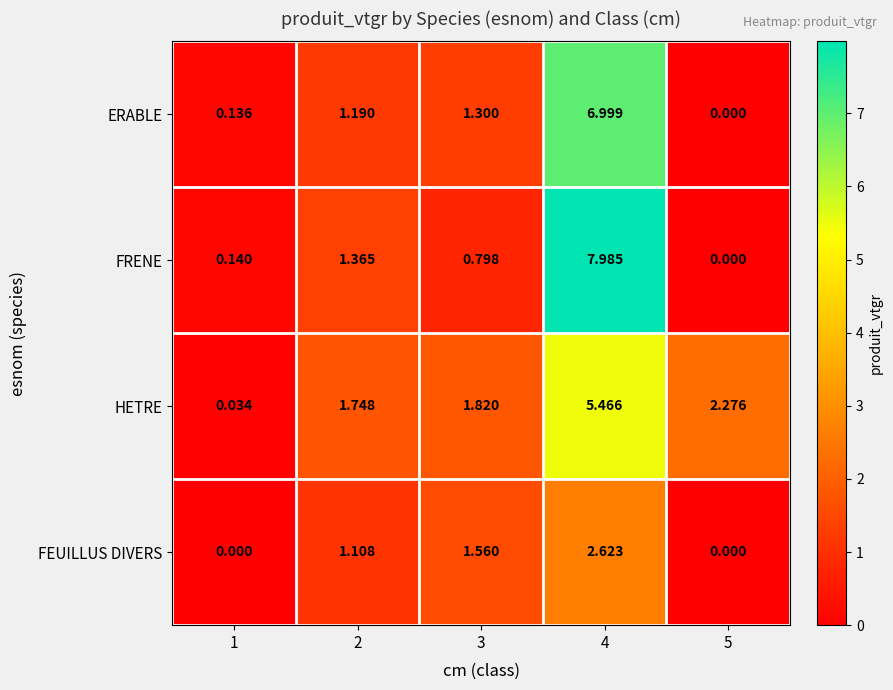

Count the number of data series in this chart.

4